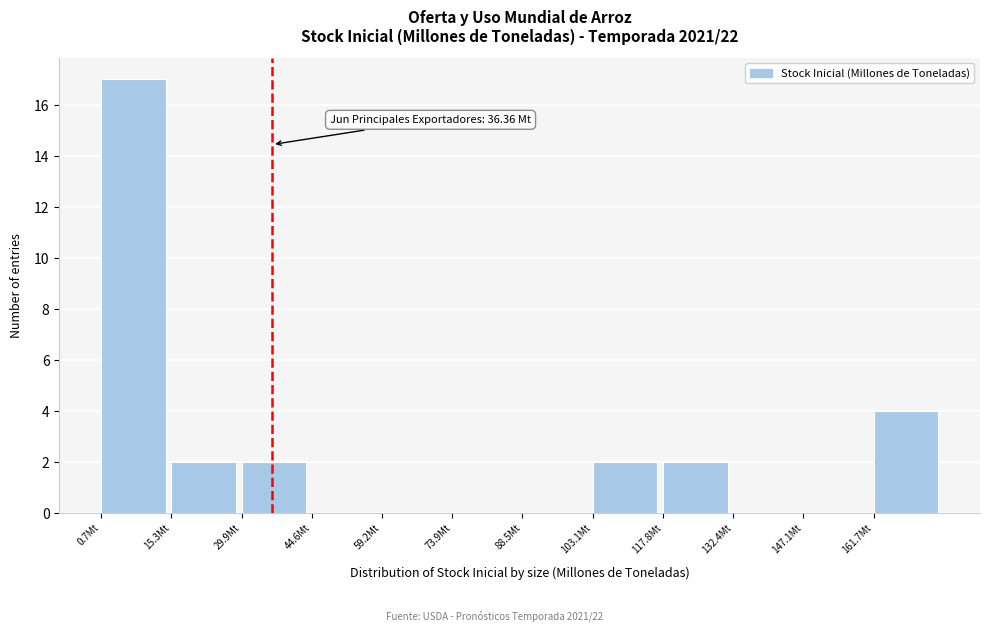

Over which range of the x-axis is the bar tallest?

0 to 16